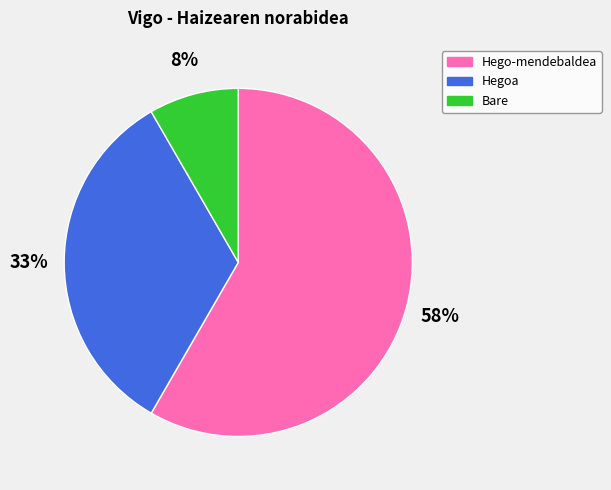

How many segments does this pie chart have?

3